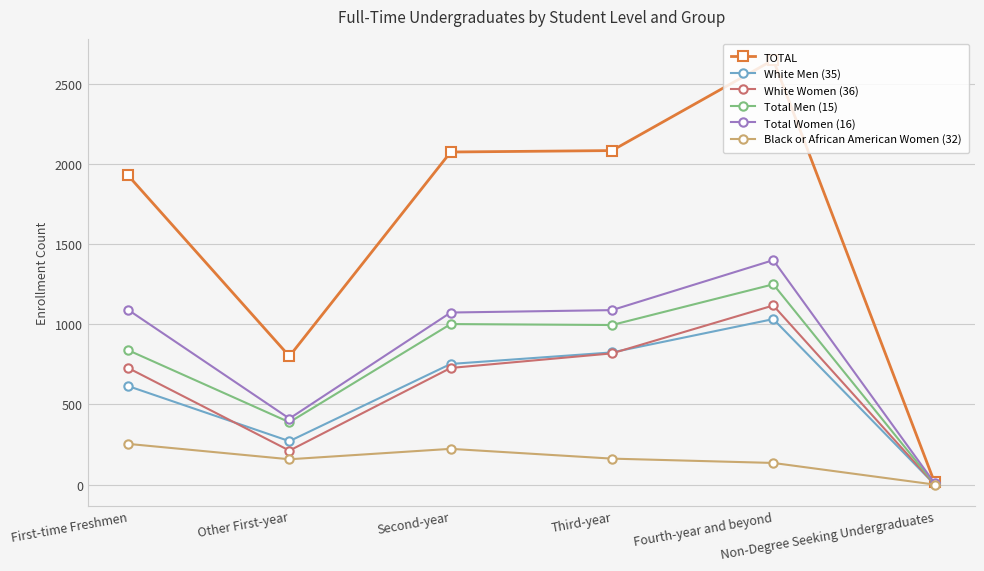

What is the average value of the White Men (35) series?

583